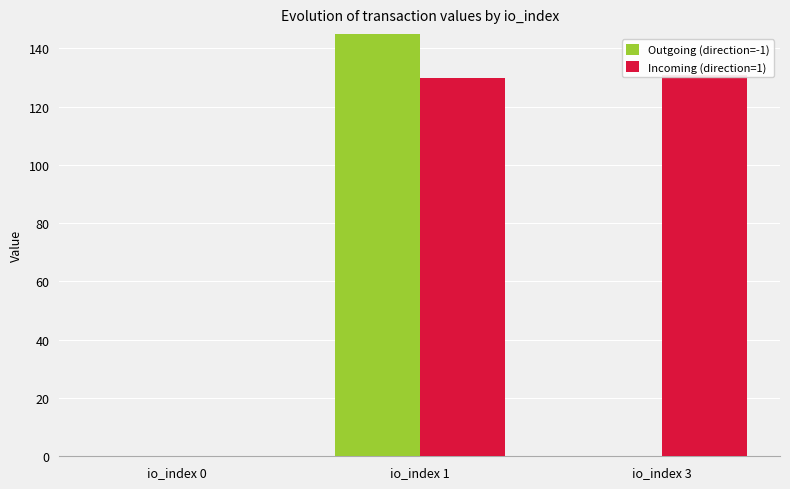

Which label corresponds to the smallest value in the chart?

io_index 3